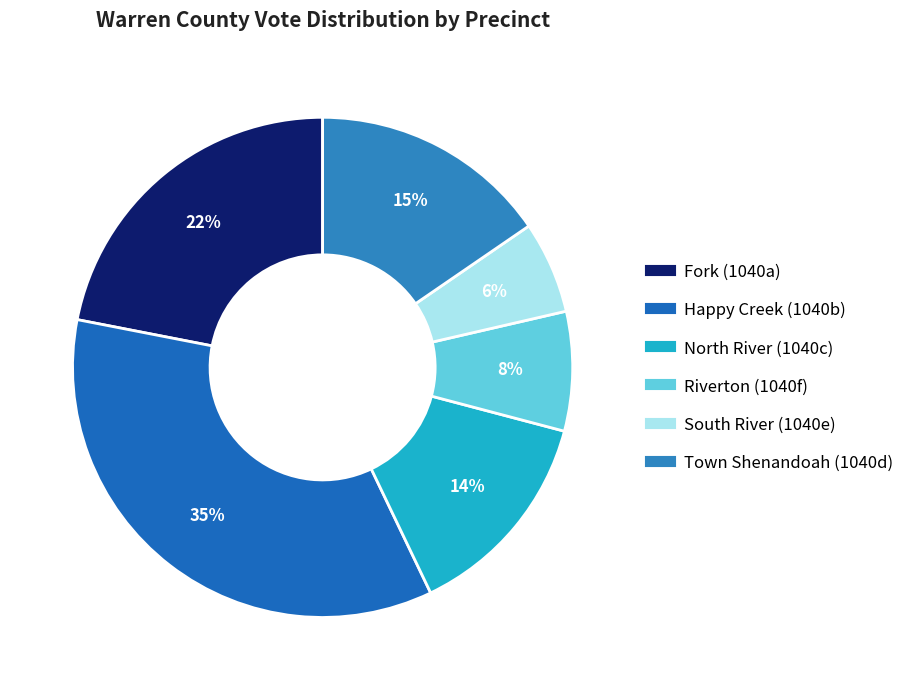

Do North River (1040c) and Fork (1040a) together represent more than half of the pie?

No